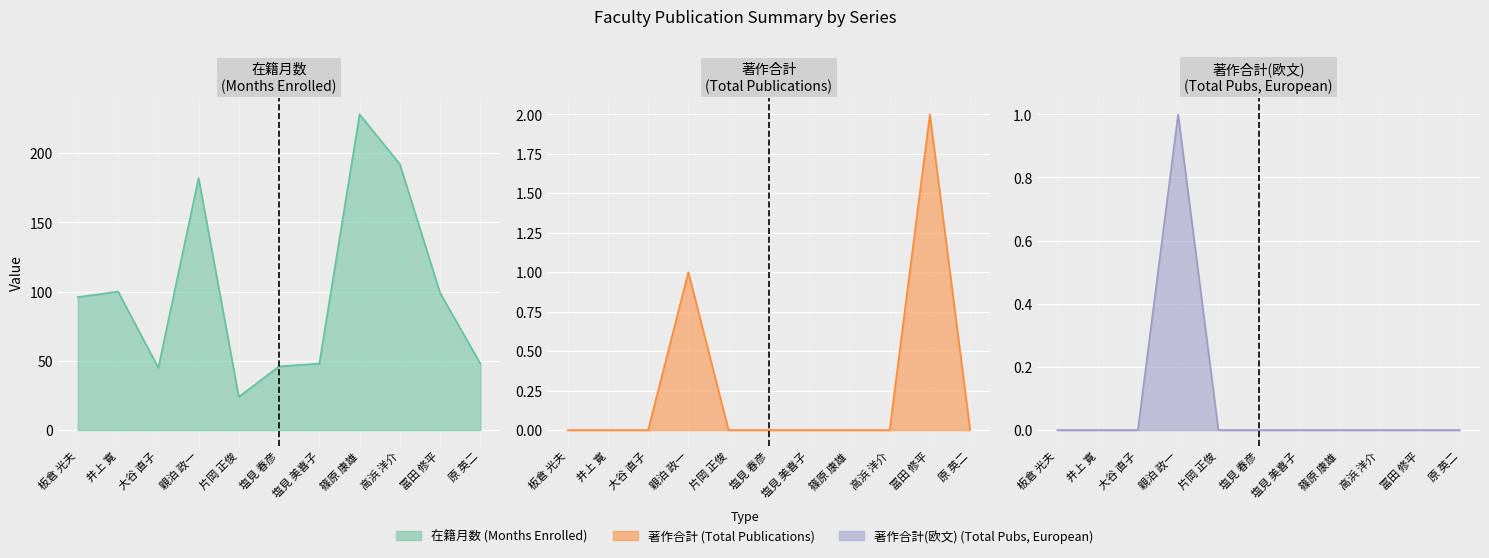

Rank the series at 篠原 康雄 from lowest to highest value.

著作合計, 著作合計(欧文), 在籍月数